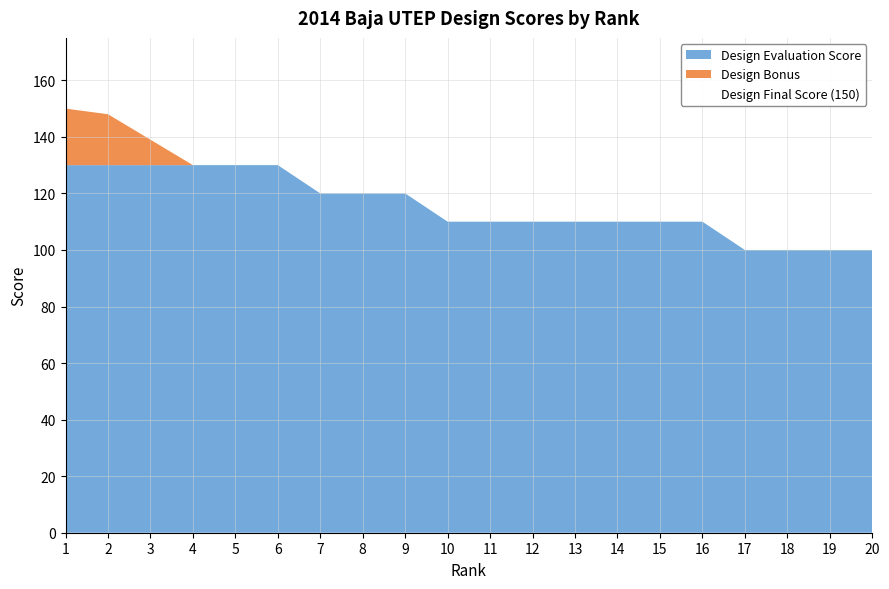

Where is Rank 1-5 Design Score nearest to the value 140?

3